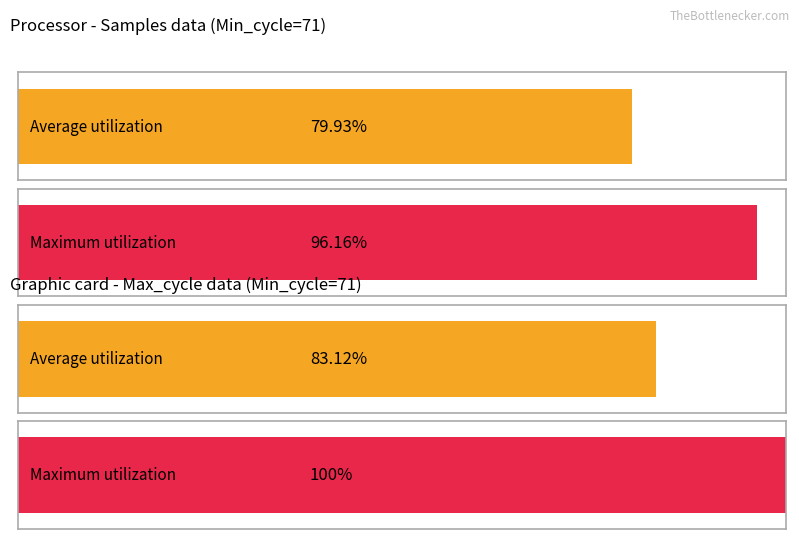

Is it true that Samples equals 470373 at 71?

False